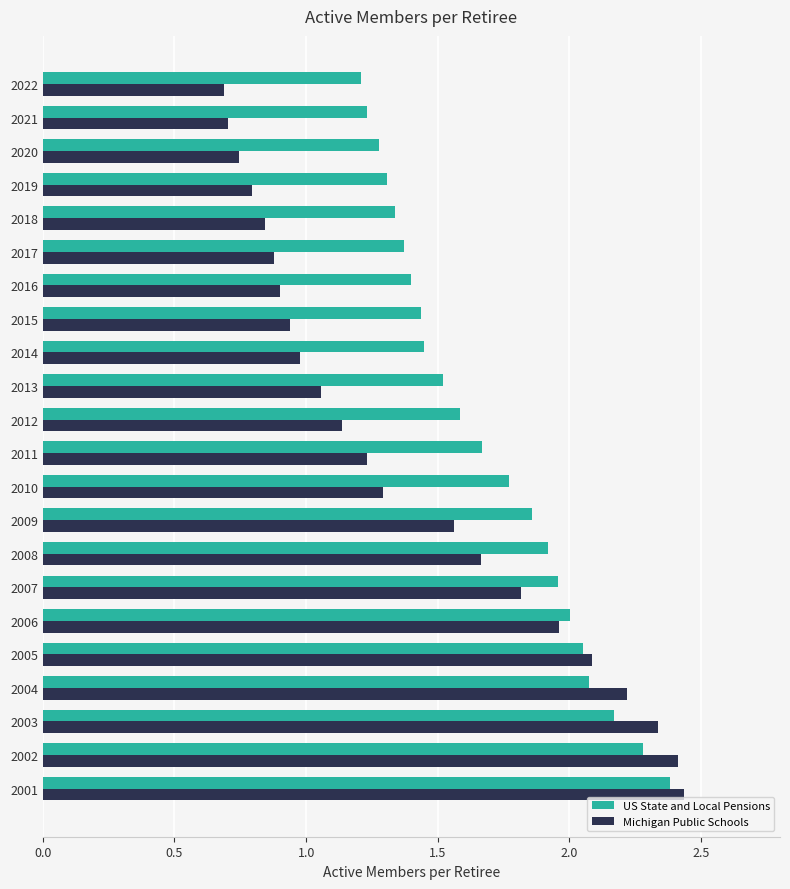

Which series changed the most between 2009 and 2015?

Michigan Public Schools